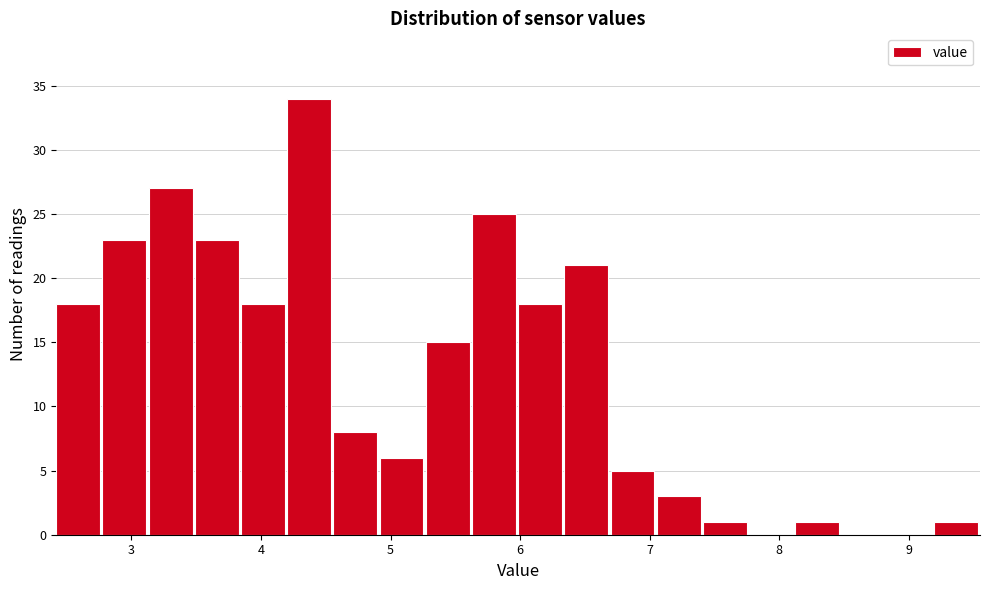

Read against the x-axis, roughly where is the centre of the tallest bar?

4.4